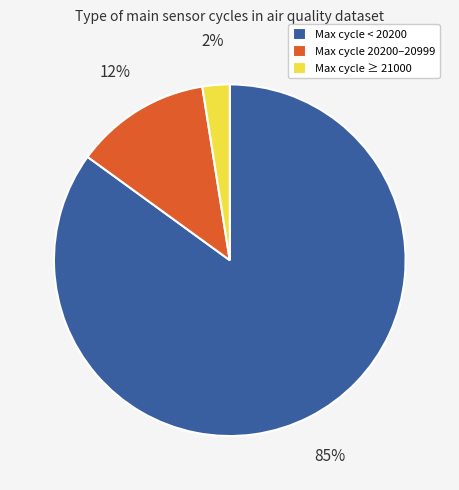

How many segments does this pie chart have?

3